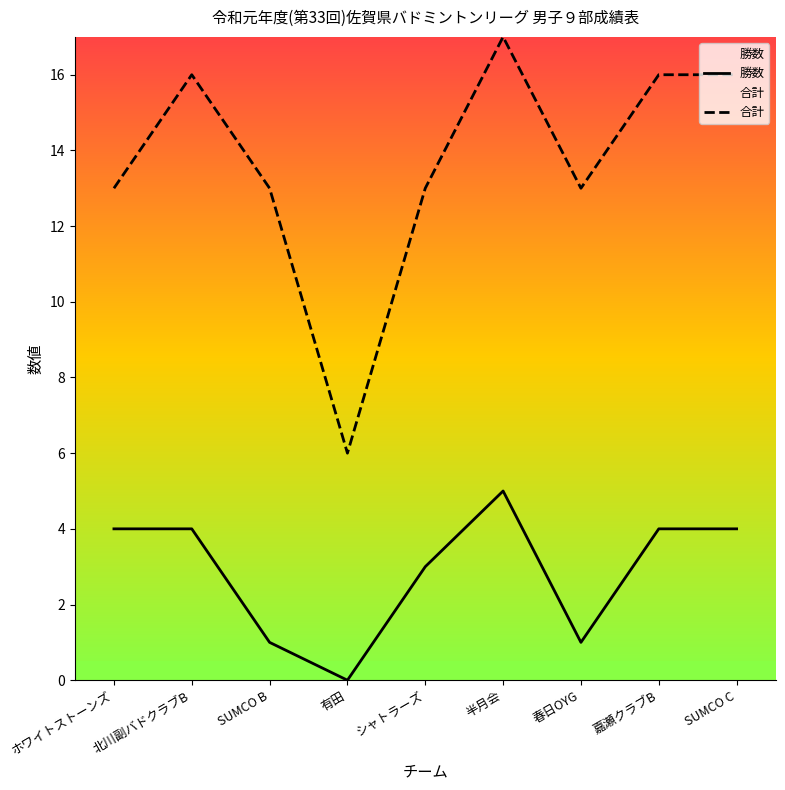

What is the highest value of the 合計 series?

17